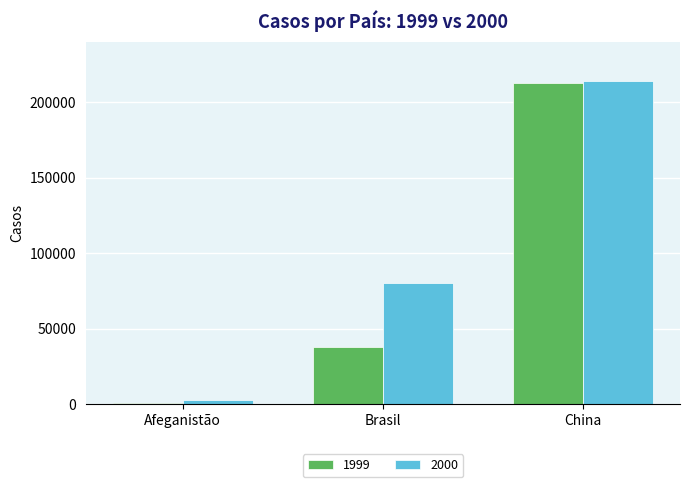

What is the difference between the highest and lowest values at Afeganistão?

1921